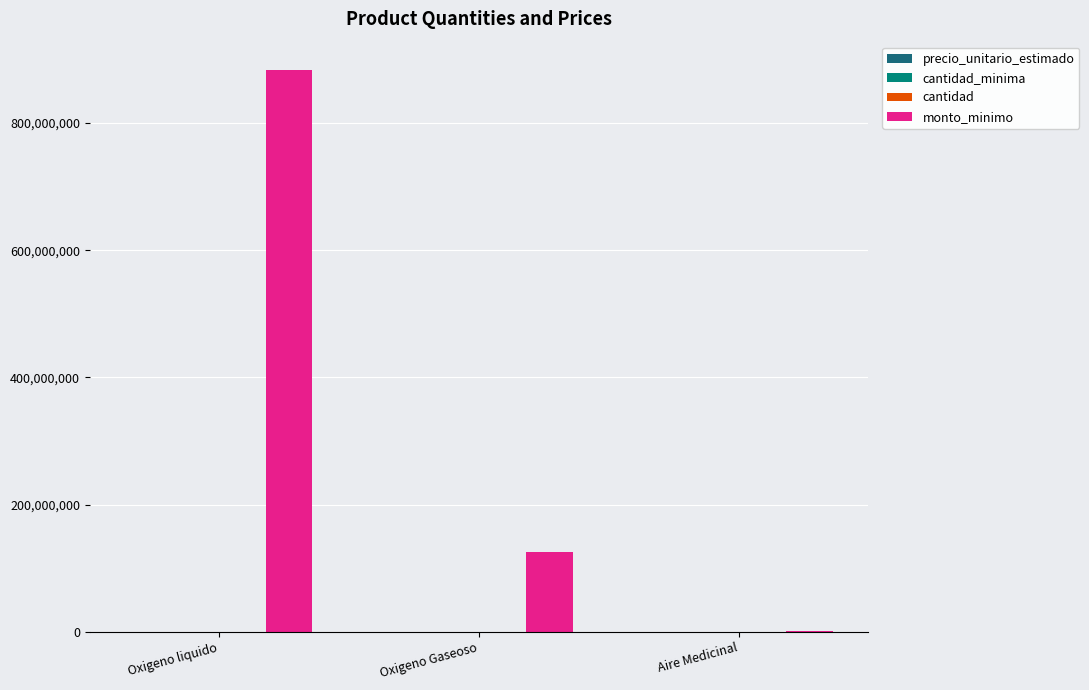

Between Oxigeno liquido and Aire Medicinal, which is larger?

Aire Medicinal